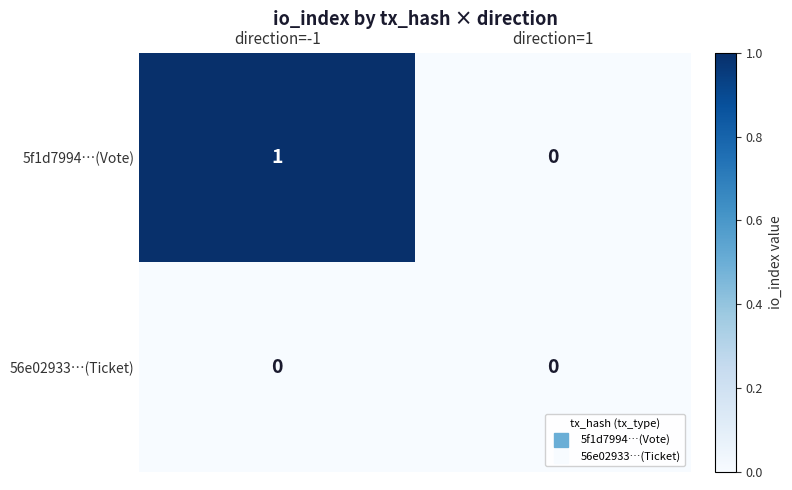

Reading left to right, transcribe all the data shown in this chart.

5f1d7994…(Vote): 1	0
56e02933…(Ticket): 0	0